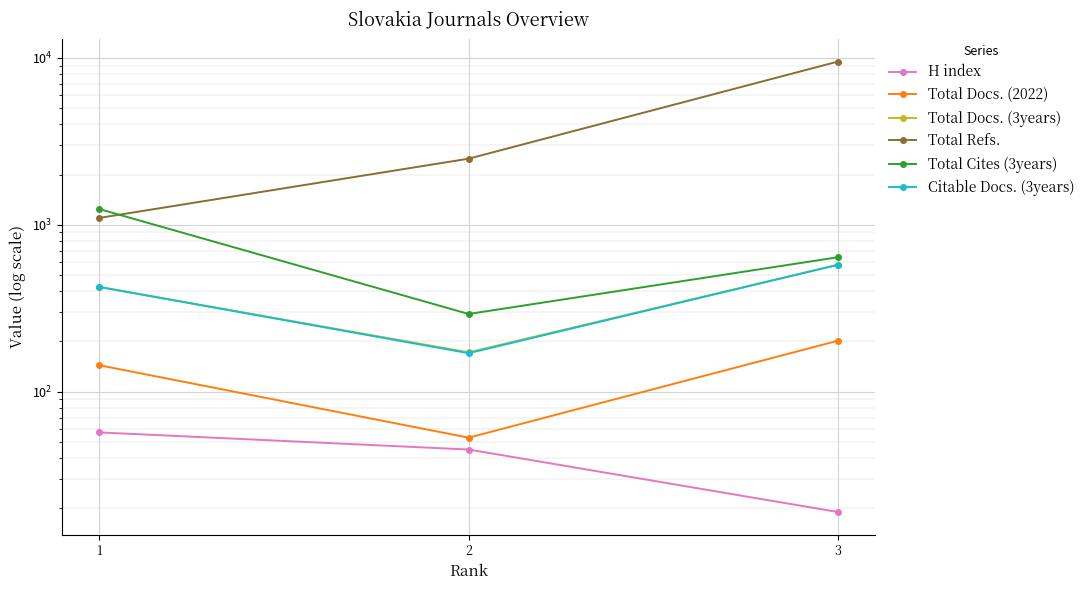

What is the approximate value of Citable Docs. (3years) at 1, to the nearest 5?

425